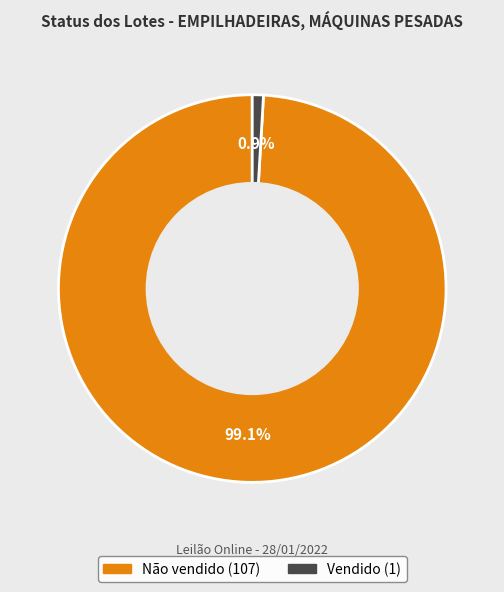

How many slices are in this pie chart?

2